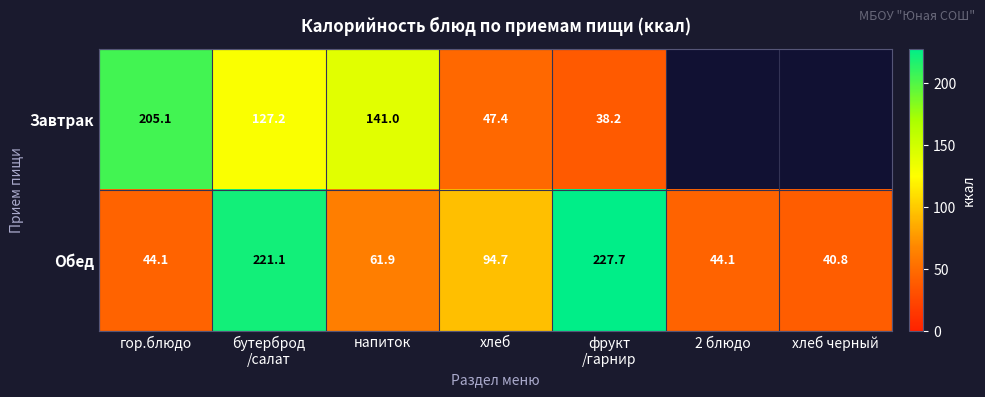

What is the difference between the highest and lowest values at гор.блюдо?

161.0